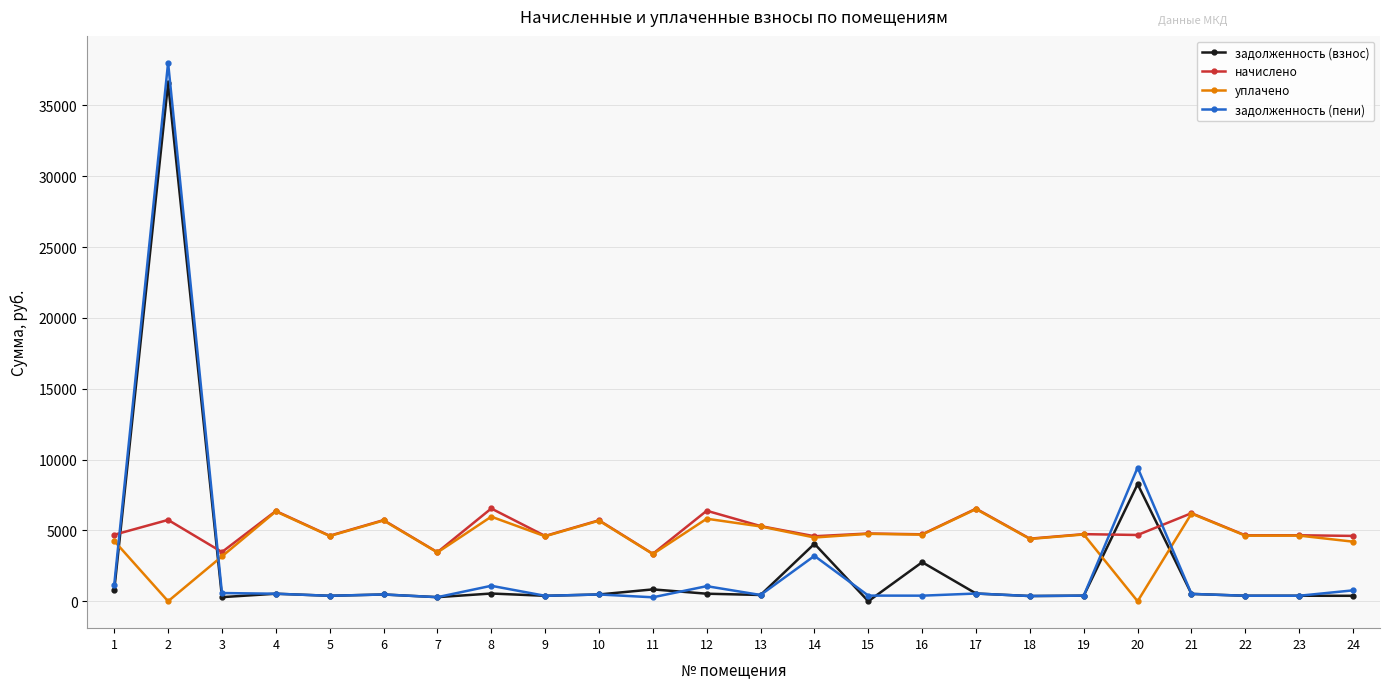

Is it true that начислено equals 1794.8 at 12?

False